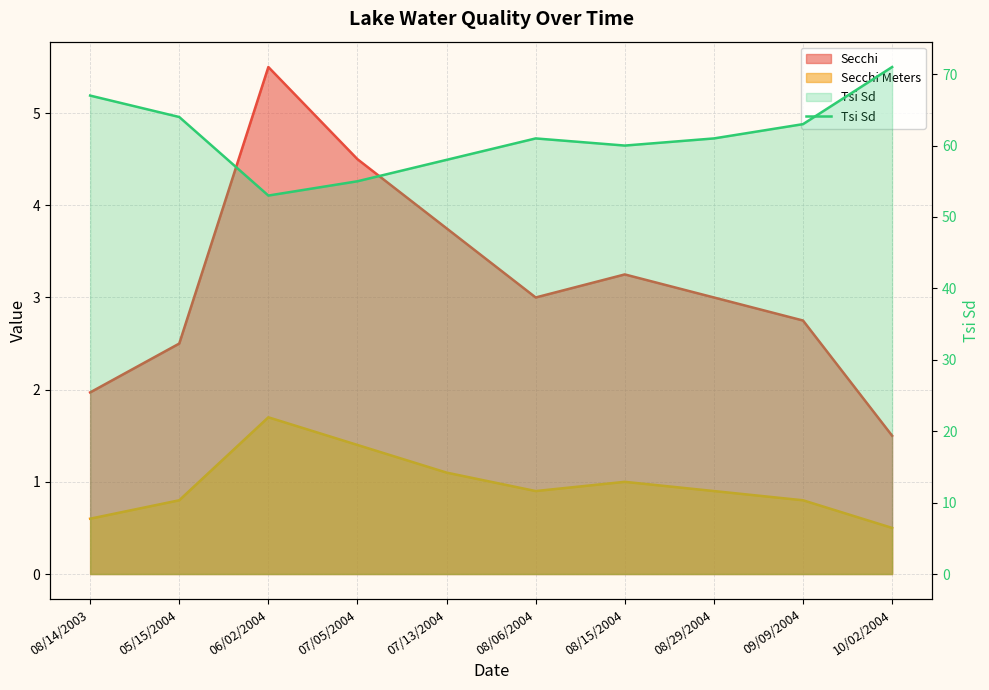

What is the label of the 10th point from the left?

10/02/2004